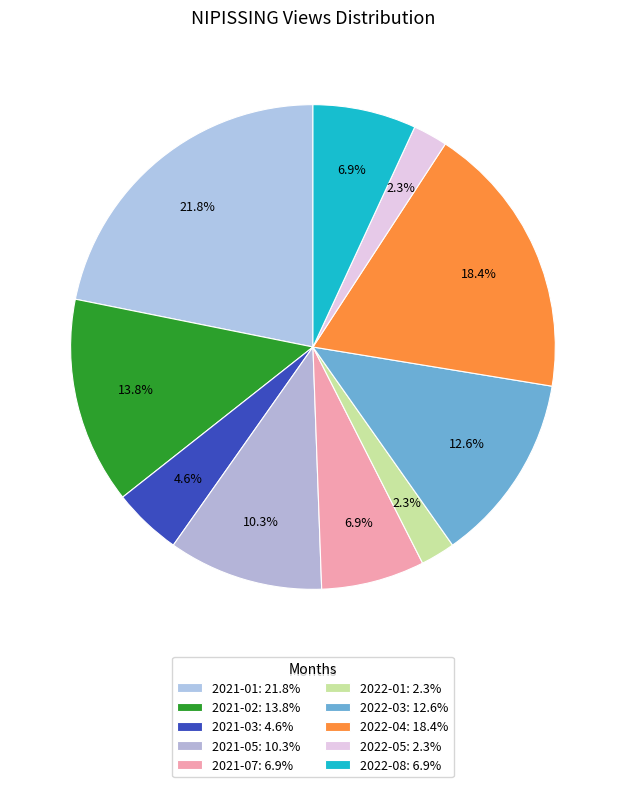

True or false: 2021-02 accounts for 3% of the total.

False